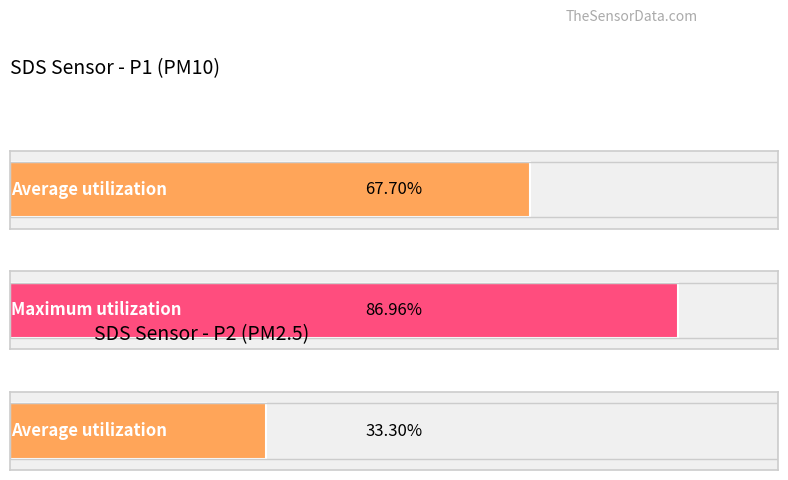

Which series has the largest range (max minus min)?

SDS_P1